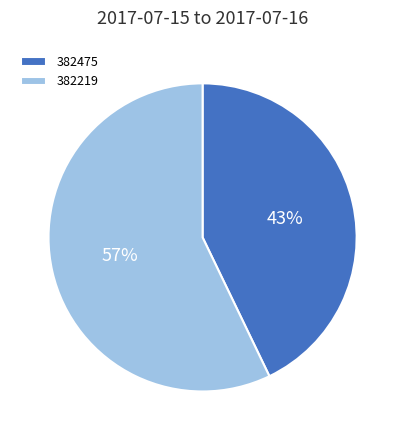

Which has a higher value, 382475 or 382219?

382219